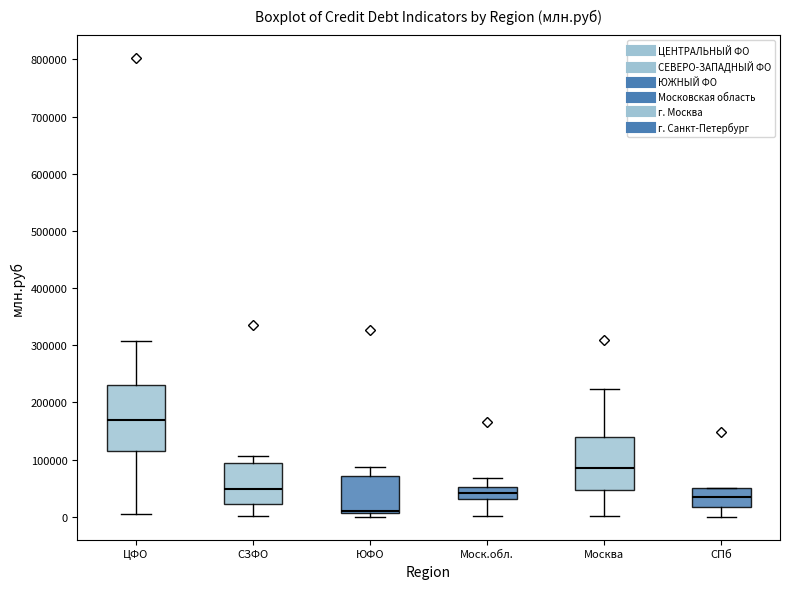

Where is the upper edge of the box for ЦФО on the y-axis? The values are not printed on the chart, so give them approximately, as read against the axis.

230000